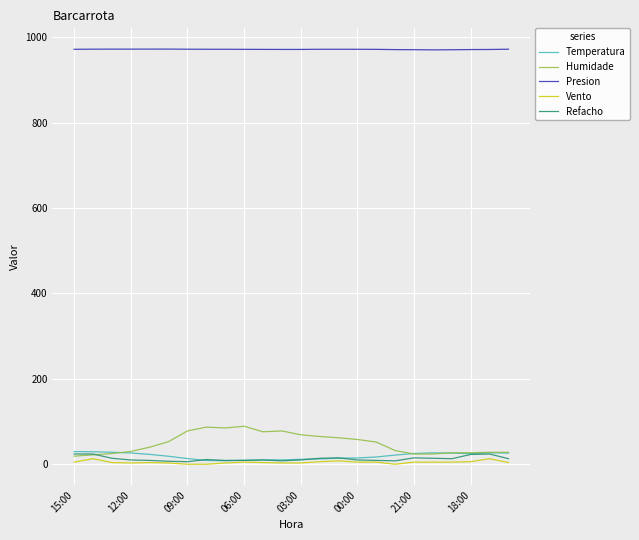

True or false: Presion and Temperatura intersect in this chart.

False